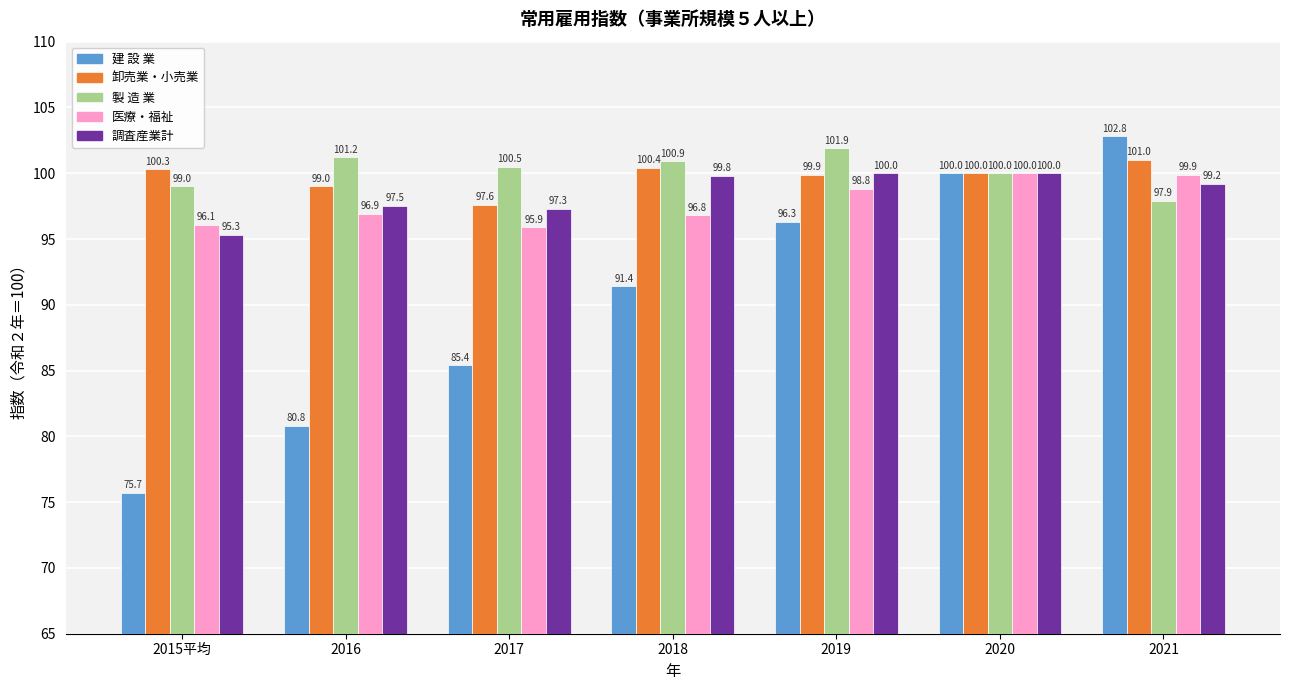

Which series has the widest spread of values?

建 設 業